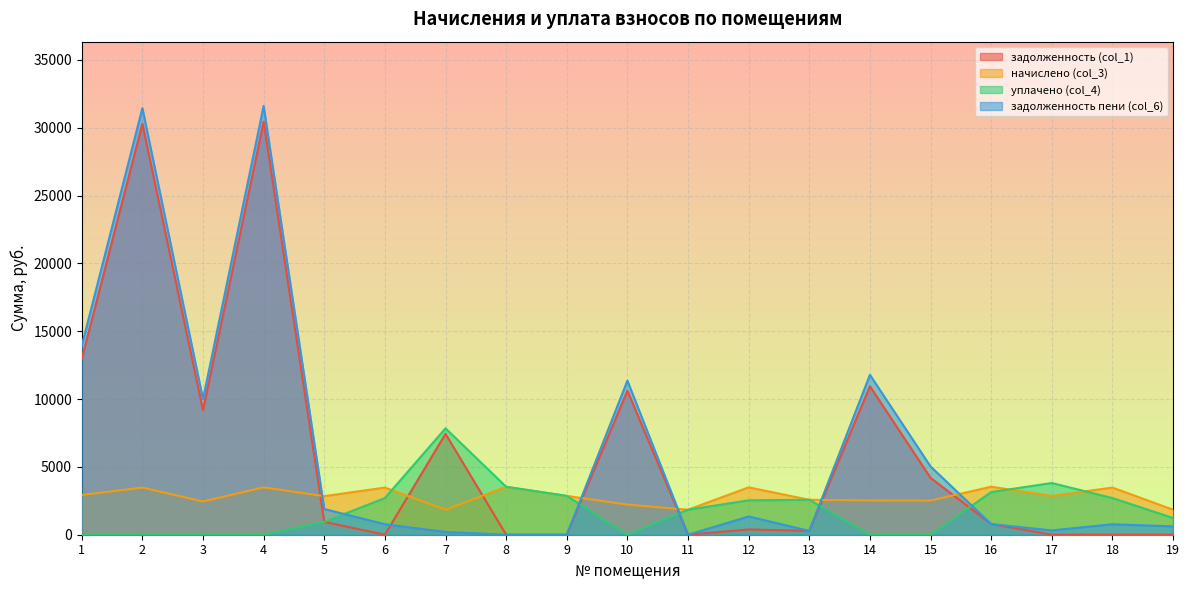

At which category is the sum across all series the highest?

4